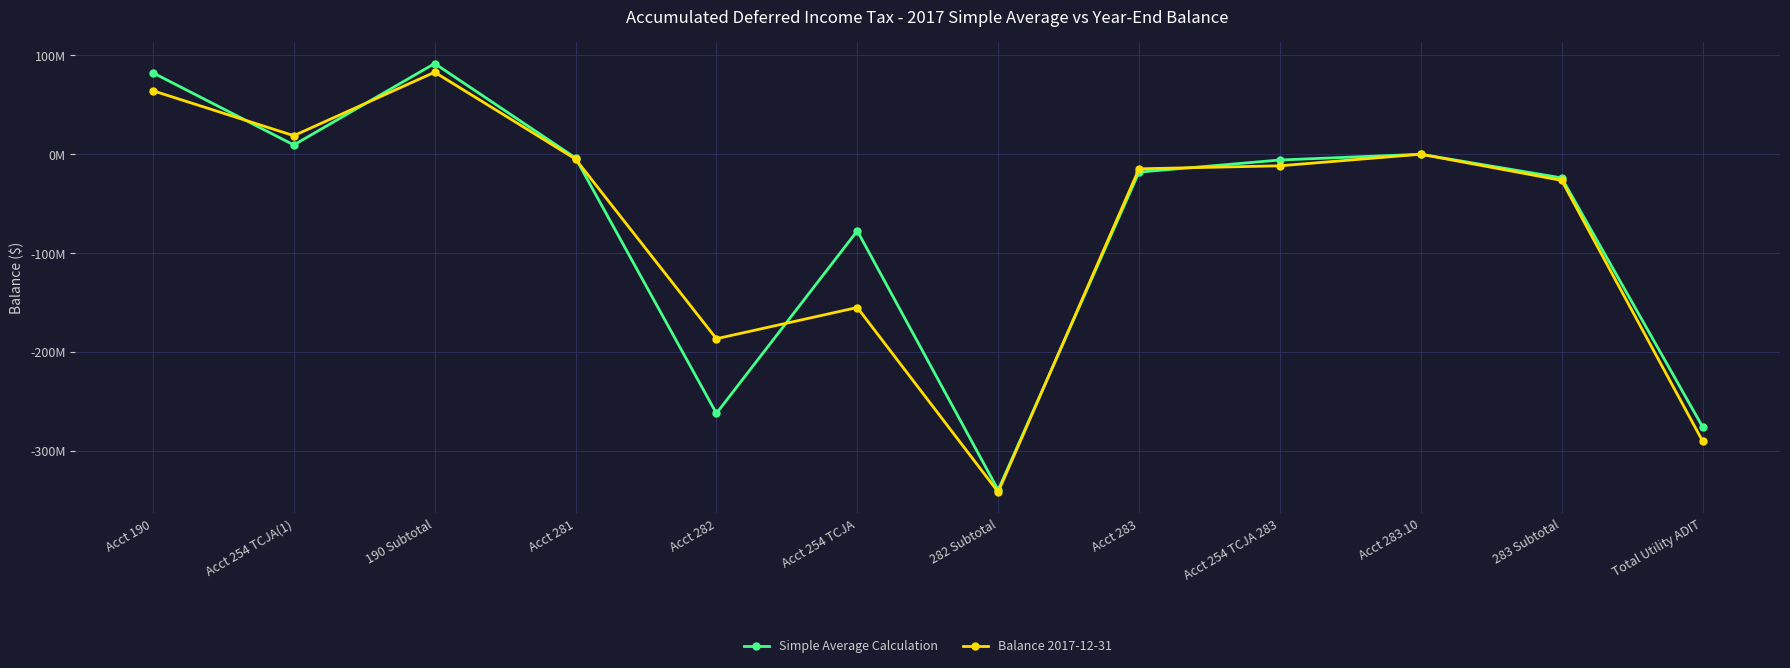

Reading left to right, extract all data points from this chart.

Simple Average Calculation: 82307554.7	9377715.3	91685270.0	-3766207.0	-261931187.0	-77460365.9	-339391552.9	-18068860.0	-5846143.9	0.0	-23915003.9	-275387493.8
Balance 2017-12-31: 64170003.3	18755430.7	82925434.0	-4887290.0	-186474995.0	-154920731.8	-341395726.9	-14753611.0	-11692287.7	0.0	-26445898.7	-289803481.6